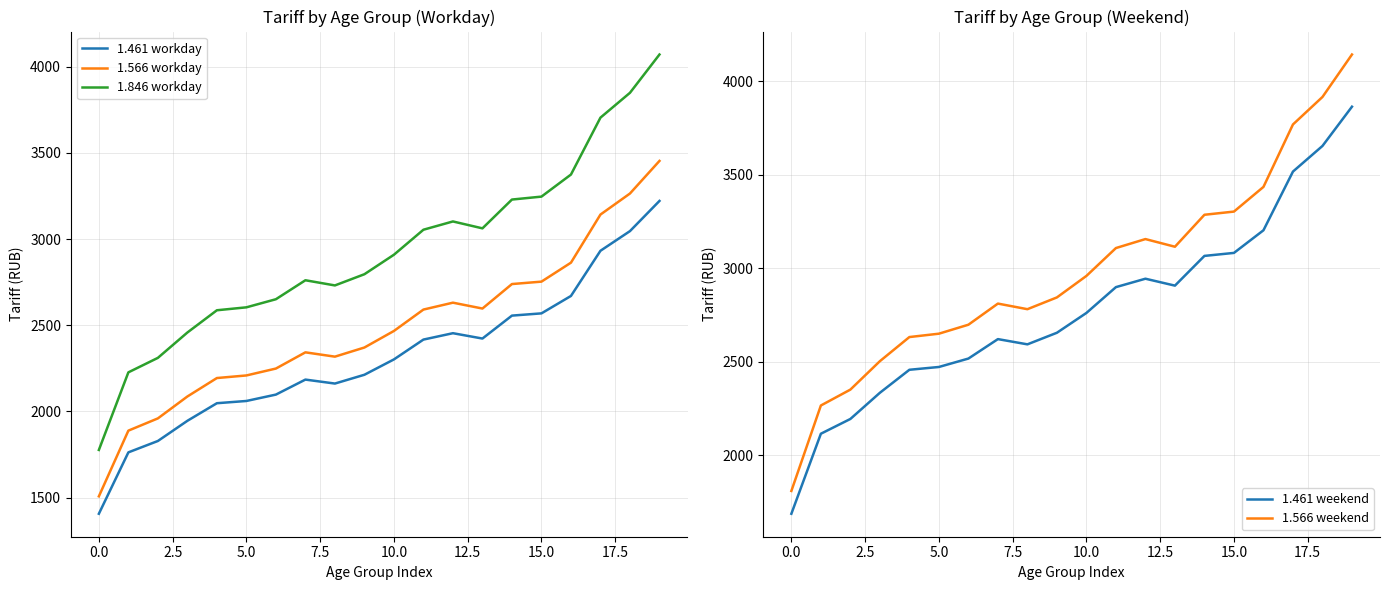

True or false: 1.846 workday and 1.566 workday cross at least once.

False